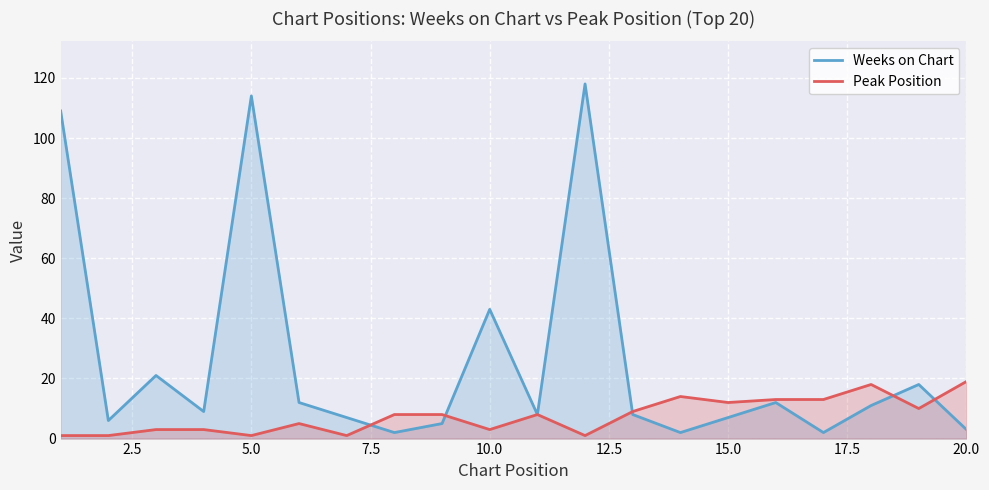

True or false: Weeks on Chart has more than 2 interior local peaks.

True